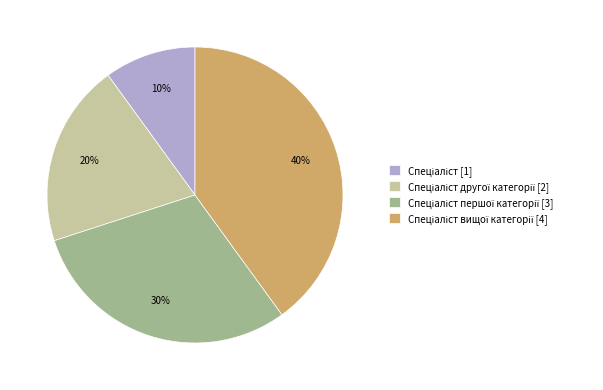

Does any single category account for the majority?

No